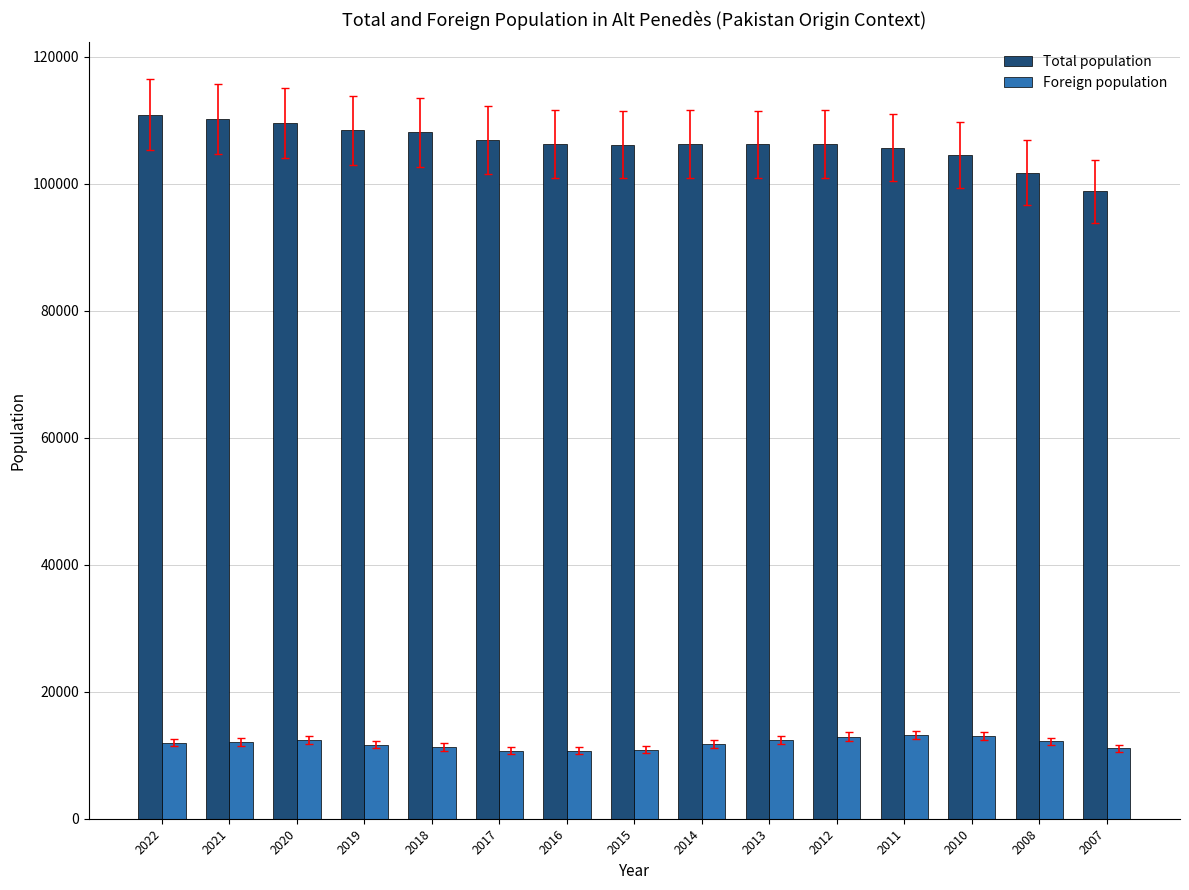

Which series has the widest spread of values?

Total population